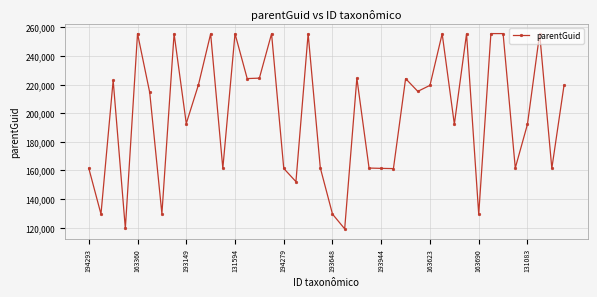

What is the value of the 21st point from the left?

129486